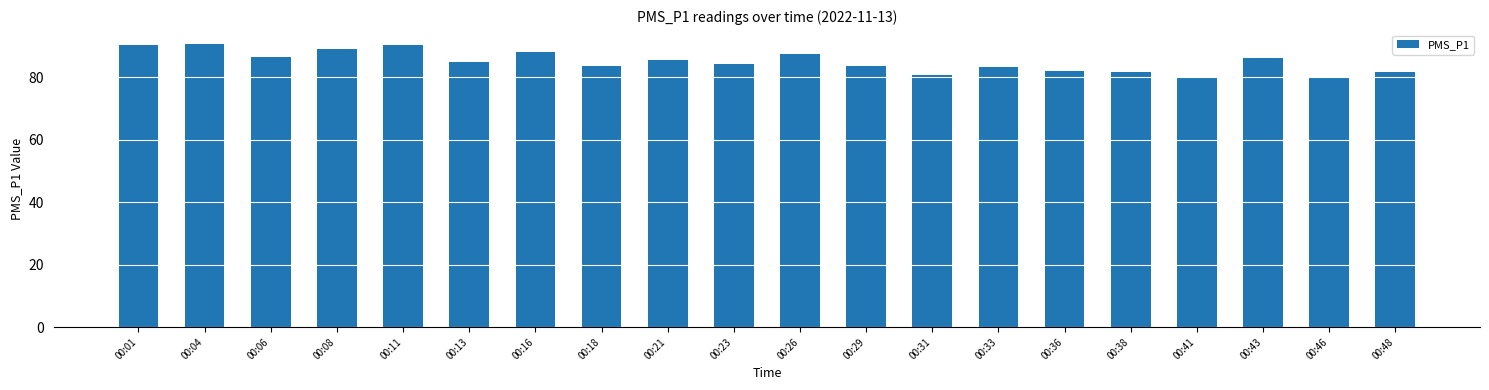

At which label does the data first exceed 84?

00:01